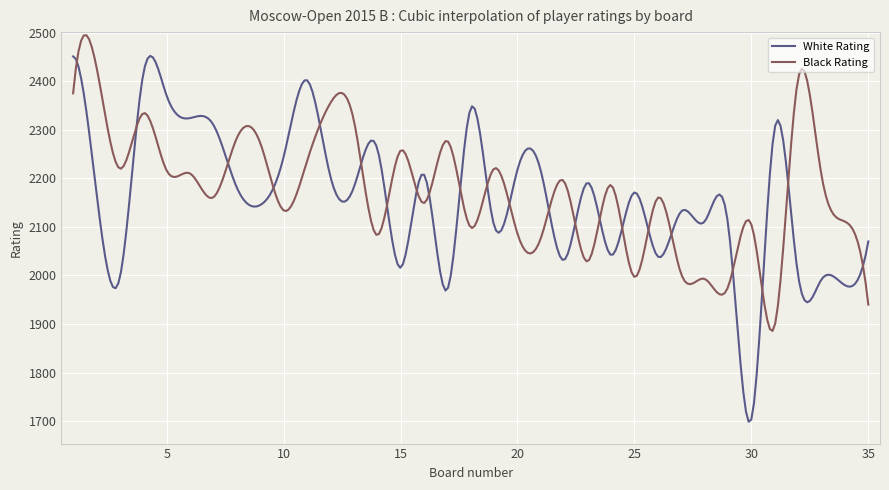

Which series has the largest range (max minus min)?

White Rating